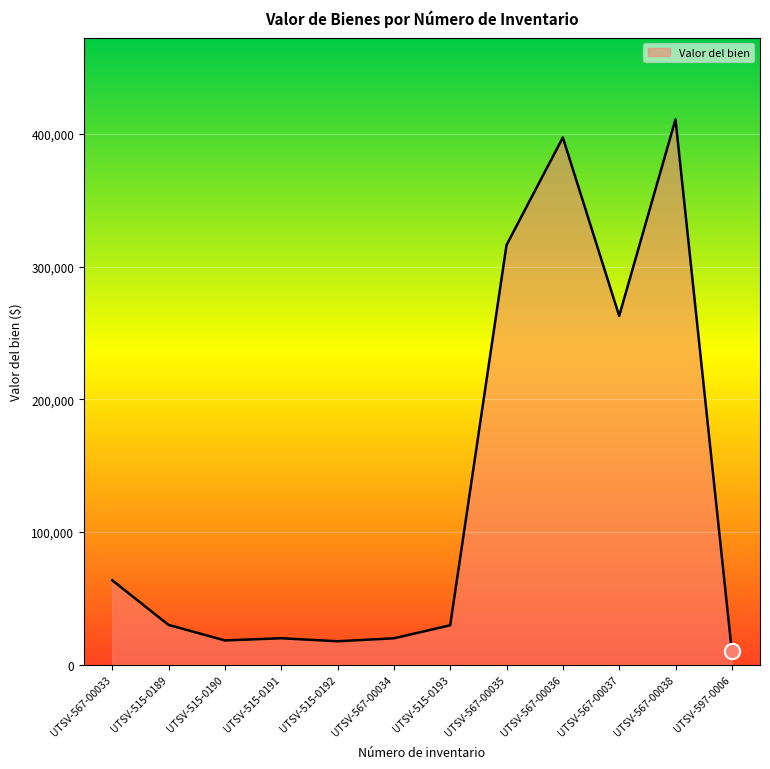

Is it true that the value at UTSV-567-00038 is 411115.0?

True